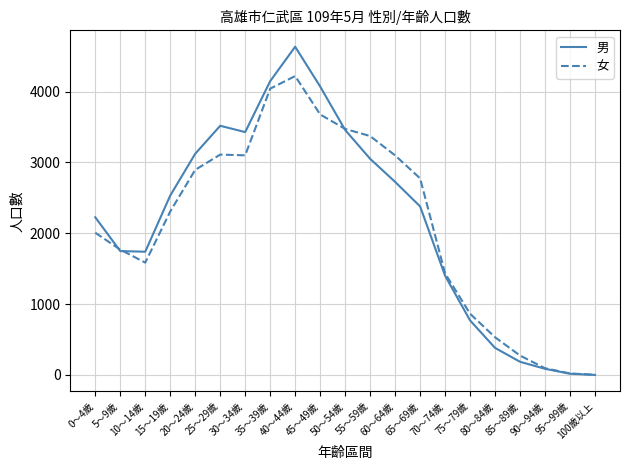

Which series changed the most between 50～54歲 and 75～79歲?

男